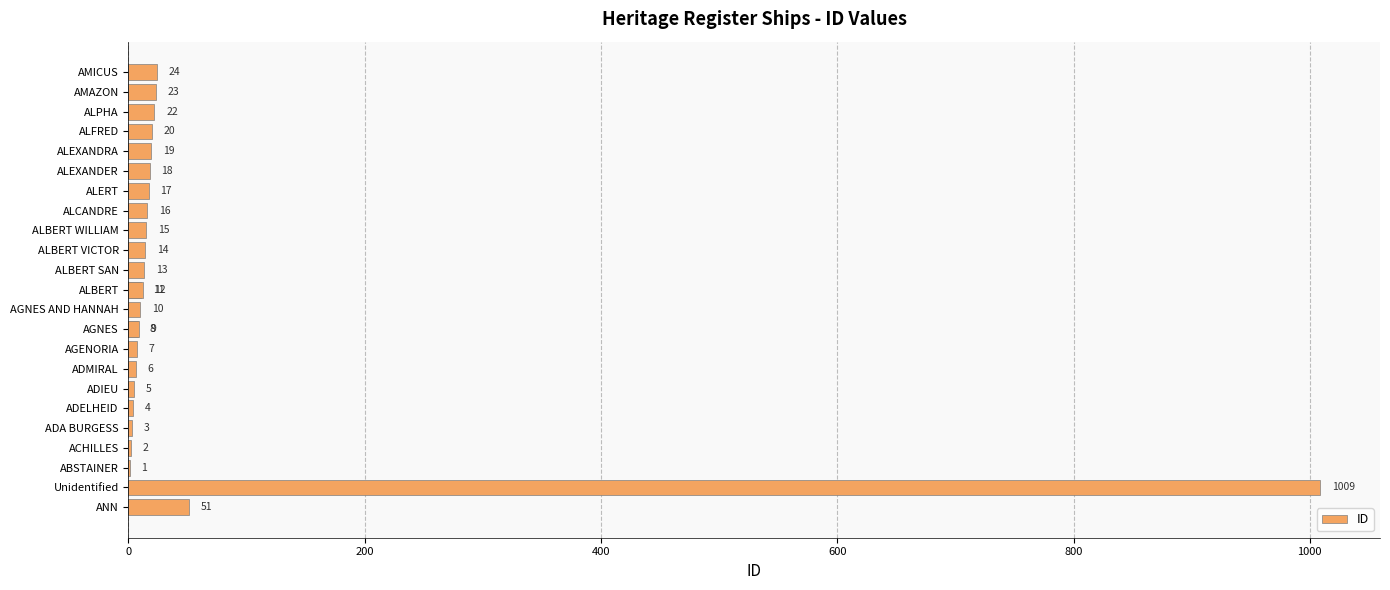

Reading left to right, extract all data points from this chart.

51	1009	1	2	3	4	5	6	7	8	9	10	11	12	13	14	15	16	17	18	19	20	22	23	24